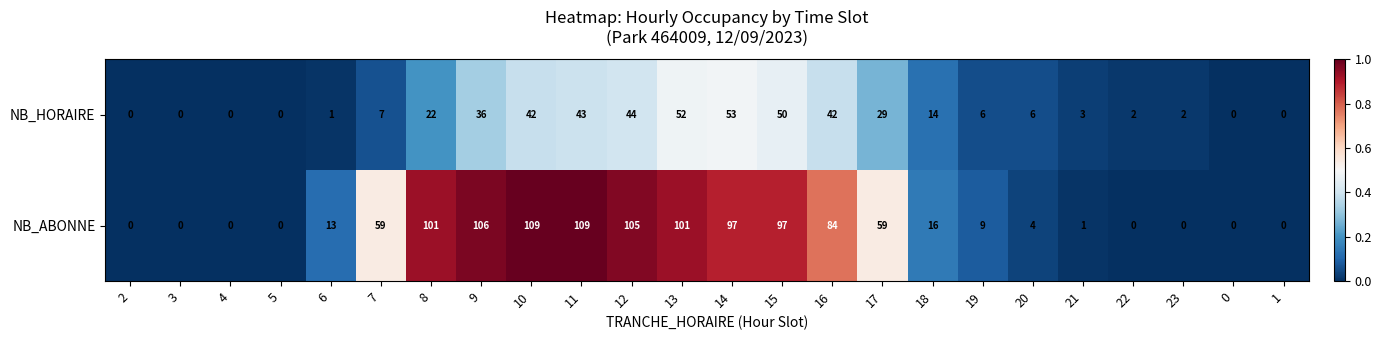

What is the difference between the maximum and minimum values in the NB_HORAIRE series?

53